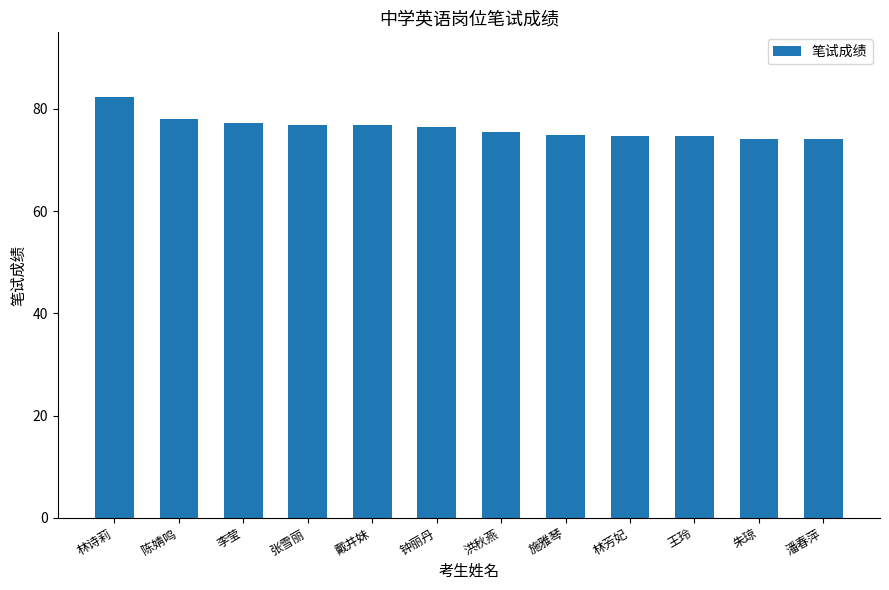

Is it true that the value at 张雪丽 is 128.5?

False